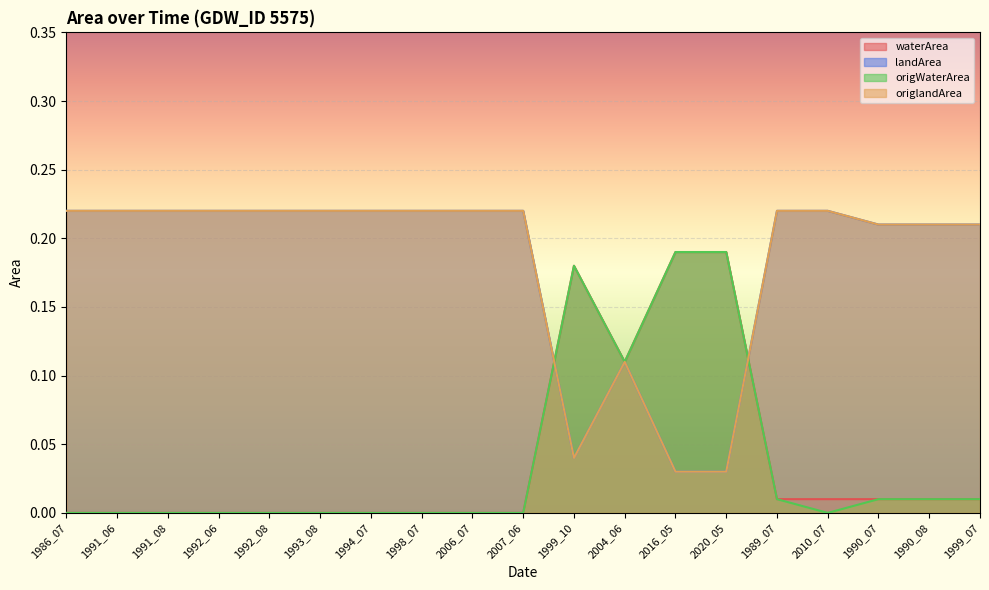

Which series has the widest spread of values?

waterArea